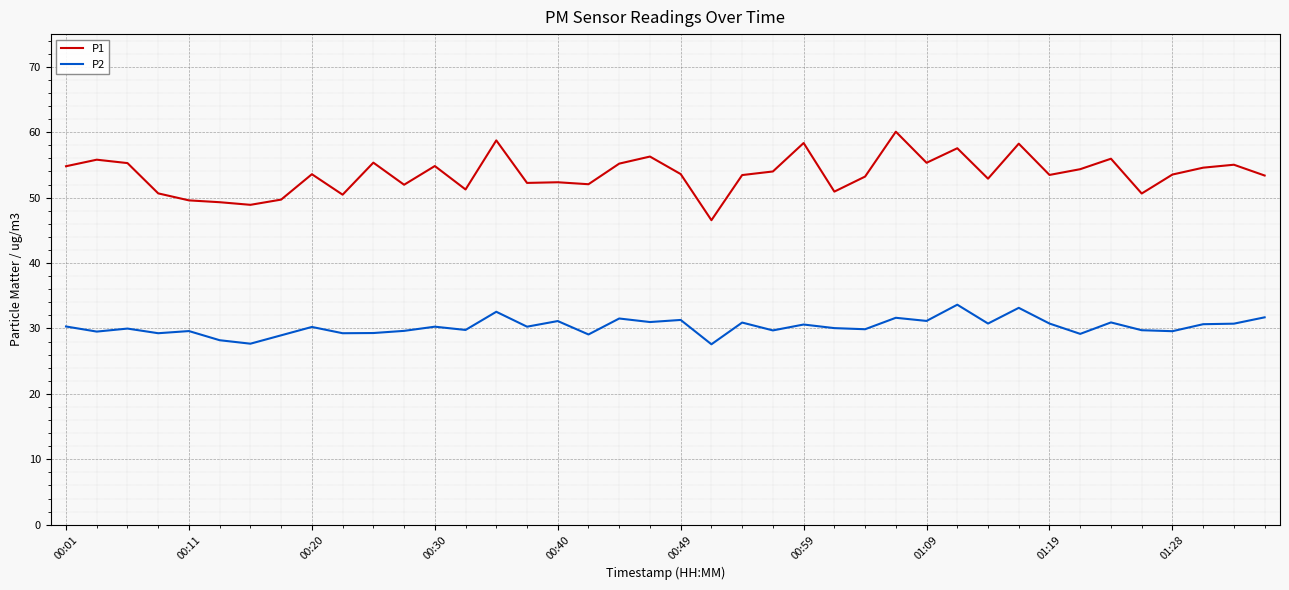

What is the average value of the P1 series?

53.6